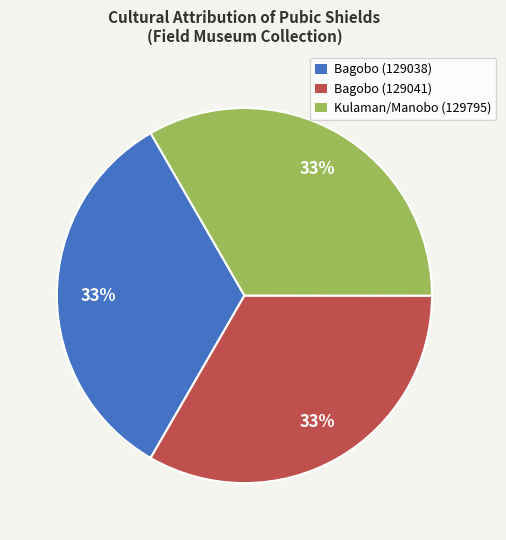

Approximately how many times larger is the value at Kulaman/Manobo (129795) compared to Bagobo (129041)?

1.0